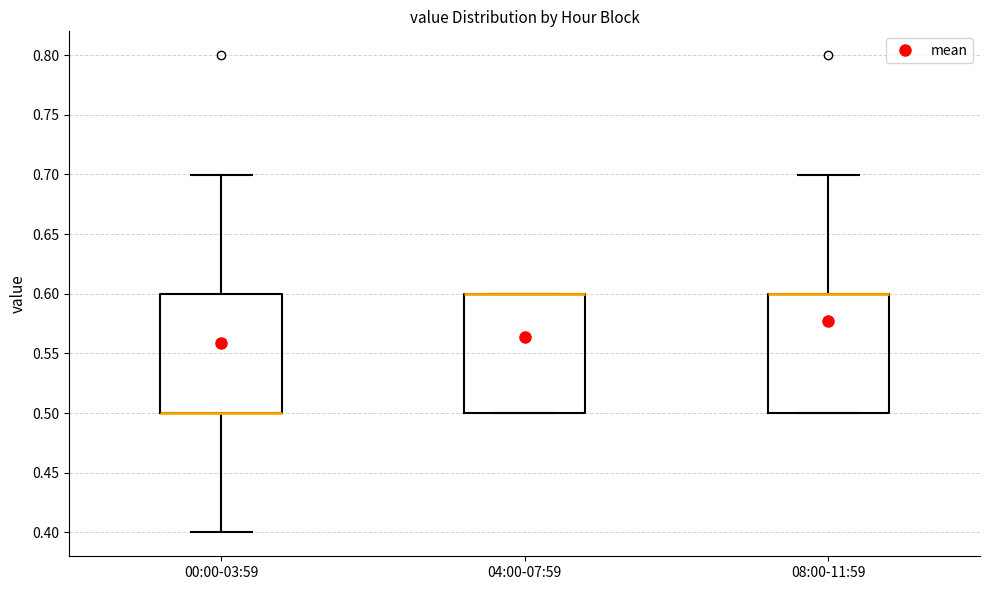

Reading left to right, read every box against the y-axis: the position of its median line, the range the box covers, and the ends of its whiskers. The values are not printed on the chart, so give them approximately, as read against the axis.

00:00-03:59: median 0.5 (drawn on the box's lower edge), box 0.5 to 0.6, whiskers 0.4 to 0.7
04:00-07:59: median 0.6 (drawn on the box's upper edge), box 0.5 to 0.6, whiskers 0.5 to 0.6
08:00-11:59: median 0.6 (drawn on the box's upper edge), box 0.5 to 0.6, whiskers 0.5 to 0.7